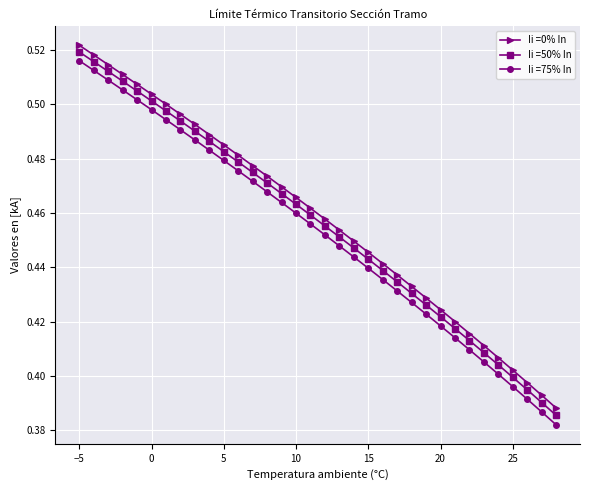

True or false: Ii =75% In and Ii =50% In cross at least once.

False